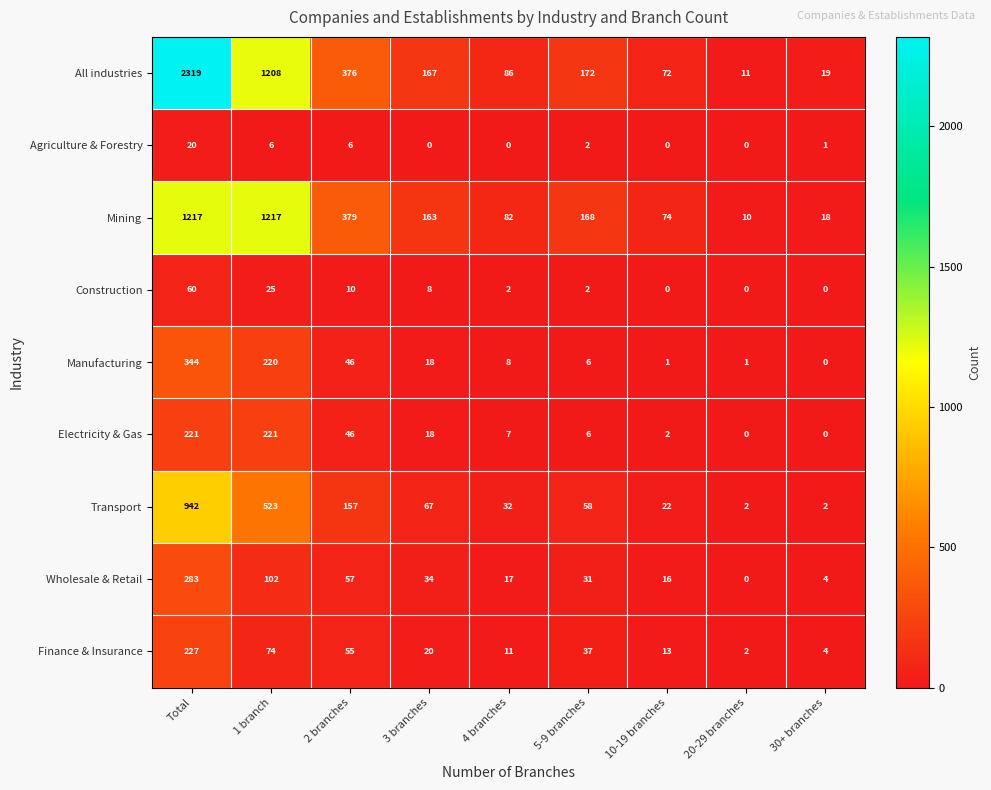

True or false: Transport has a value of 1607 at Total.

False